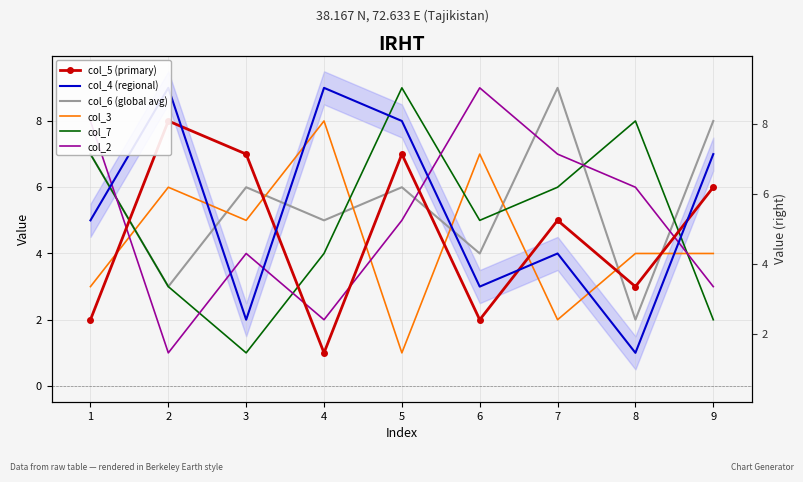

Is the value of col_2 at 1 greater than the value of col_7 at 6?

Yes